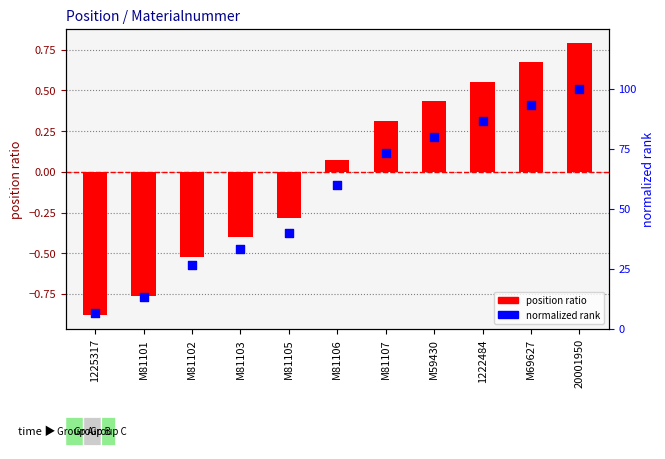

Which series reaches the minimum Y coordinate?

position ratio